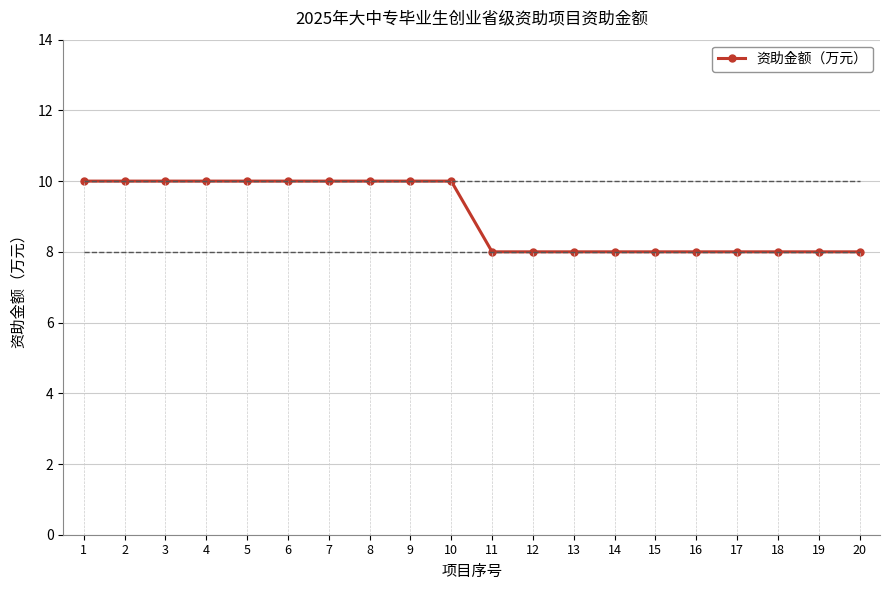

Which has a higher value, 3 or 12?

3